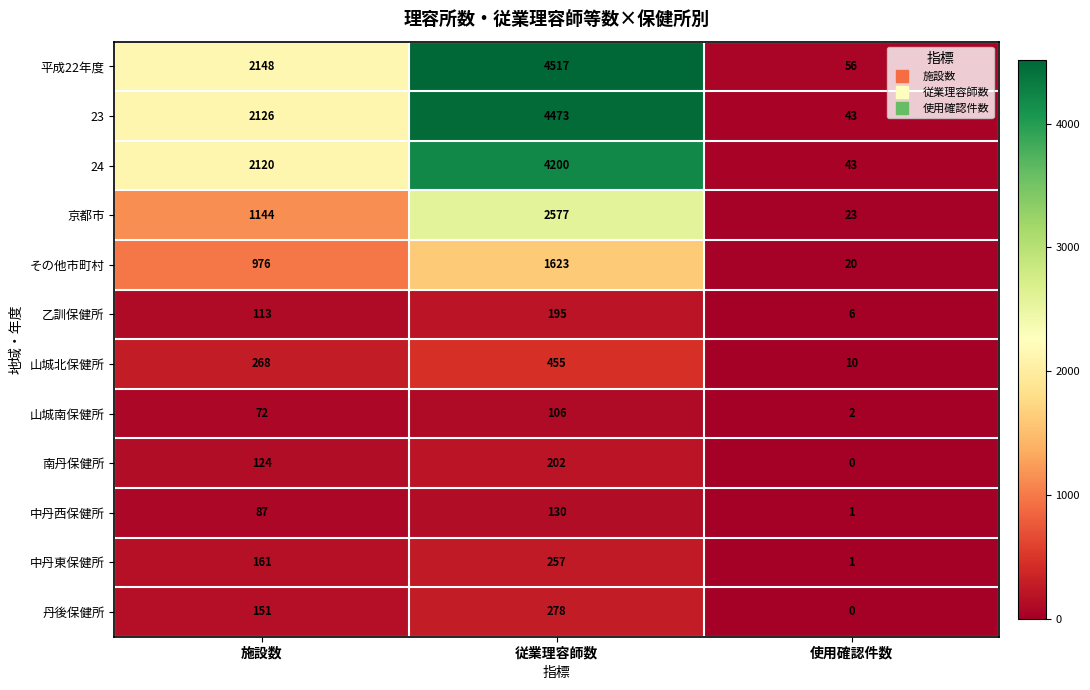

What is the approximate value of その他市町村 at 使用確認件数, to the nearest 10?

20